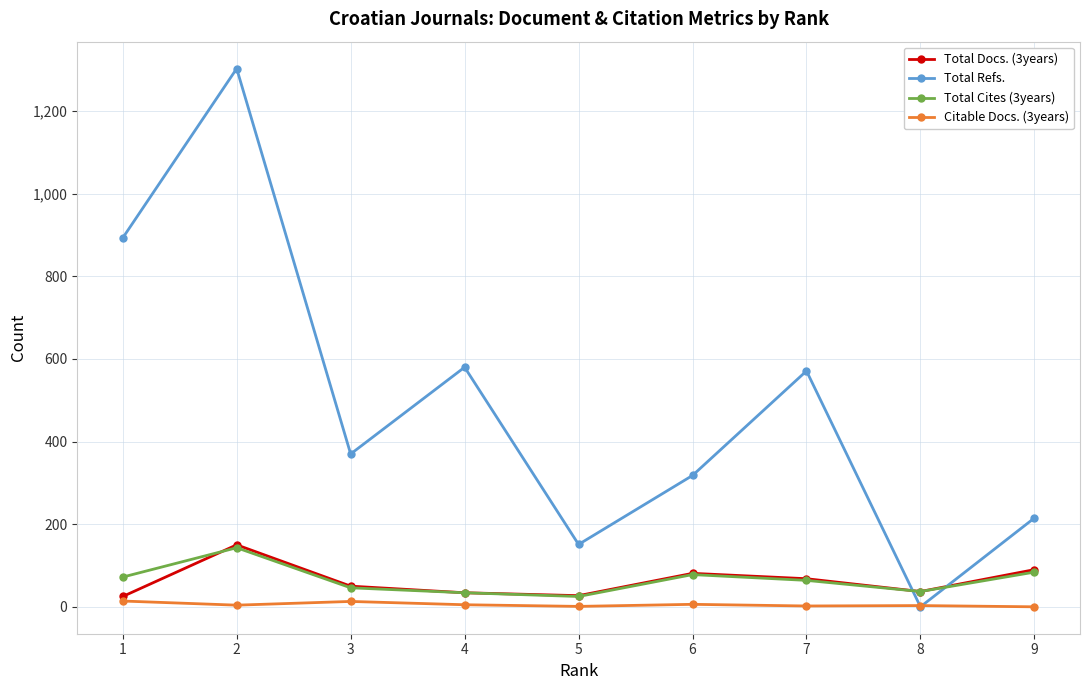

Which series has the largest total across all categories?

Total Refs.